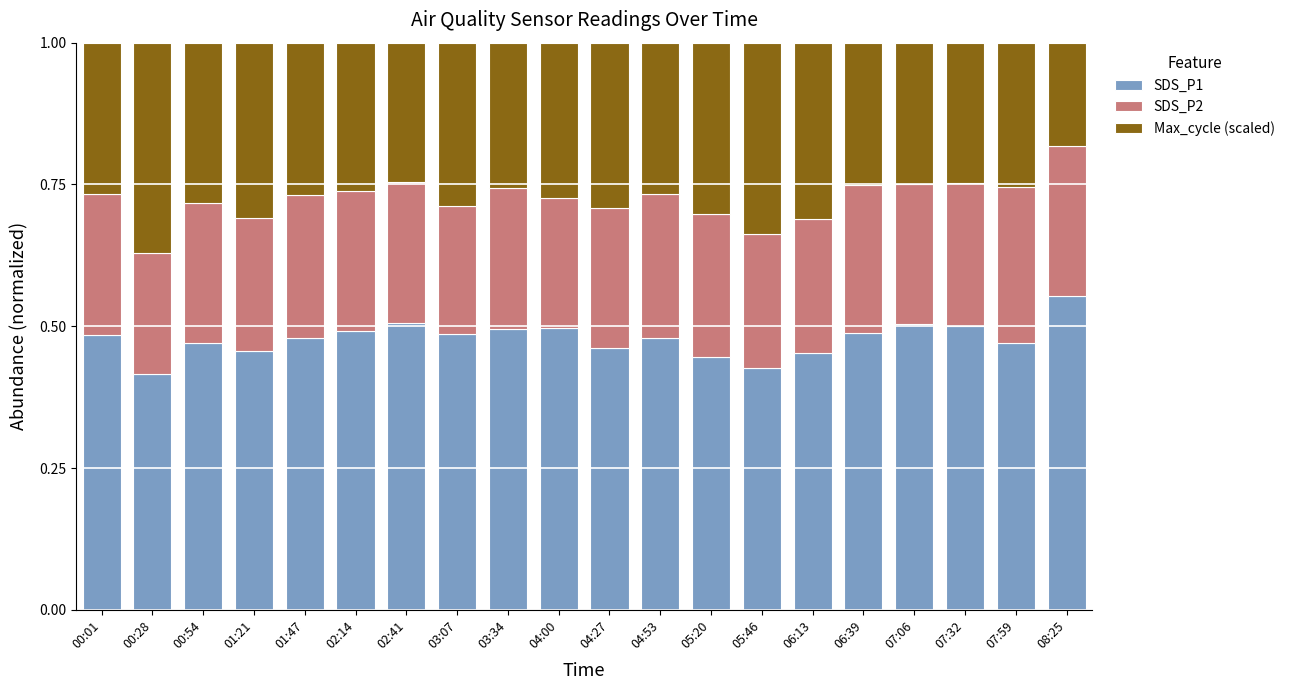

What is the total value across all series at 03:07?

1.0